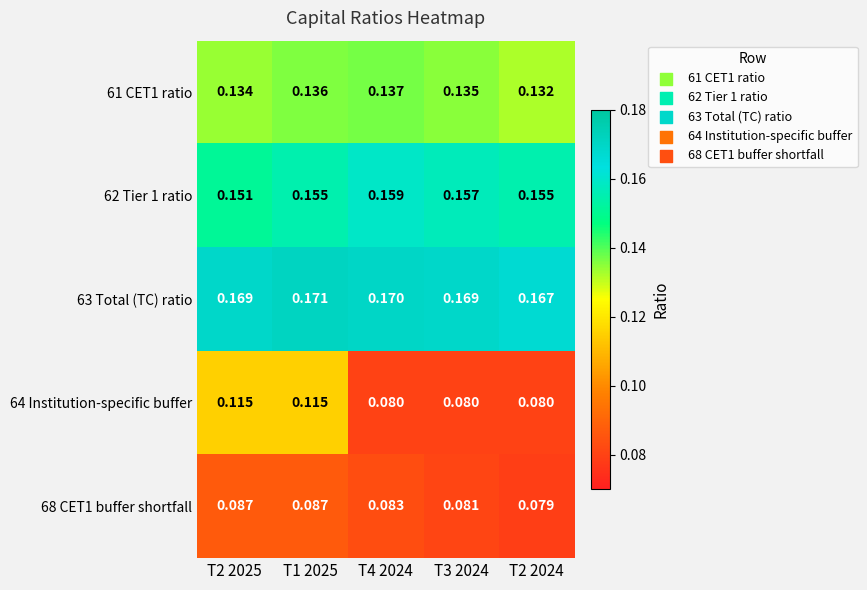

Is the value of 68 CET1 buffer shortfall at T2 2024 greater than the value of 61 CET1 ratio at T4 2024?

No